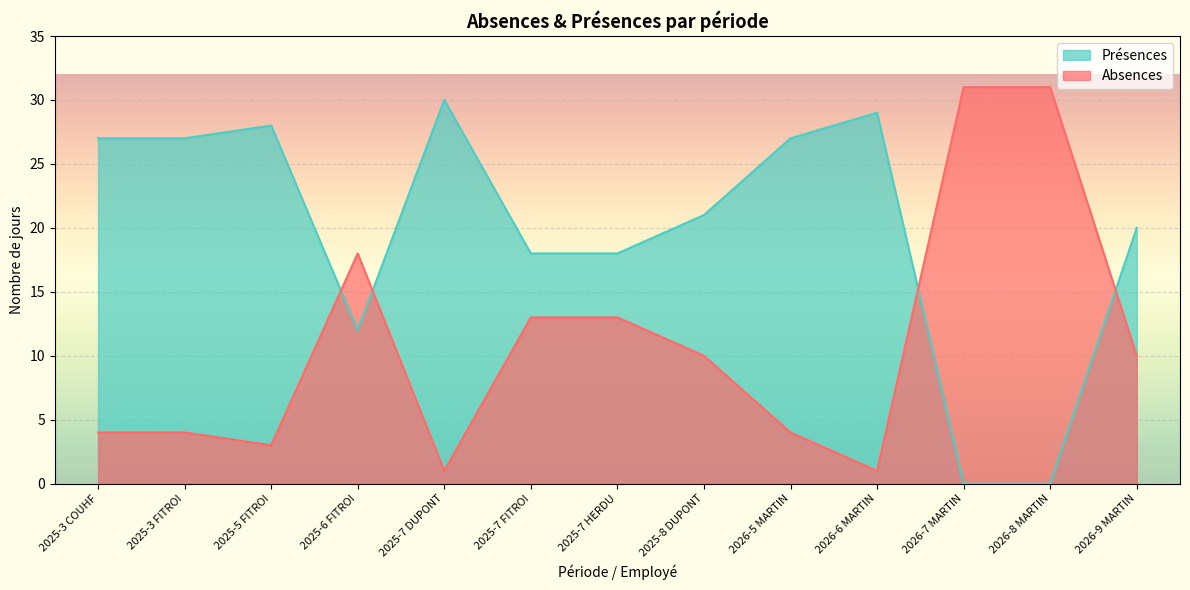

How many distinct data groups are displayed?

2